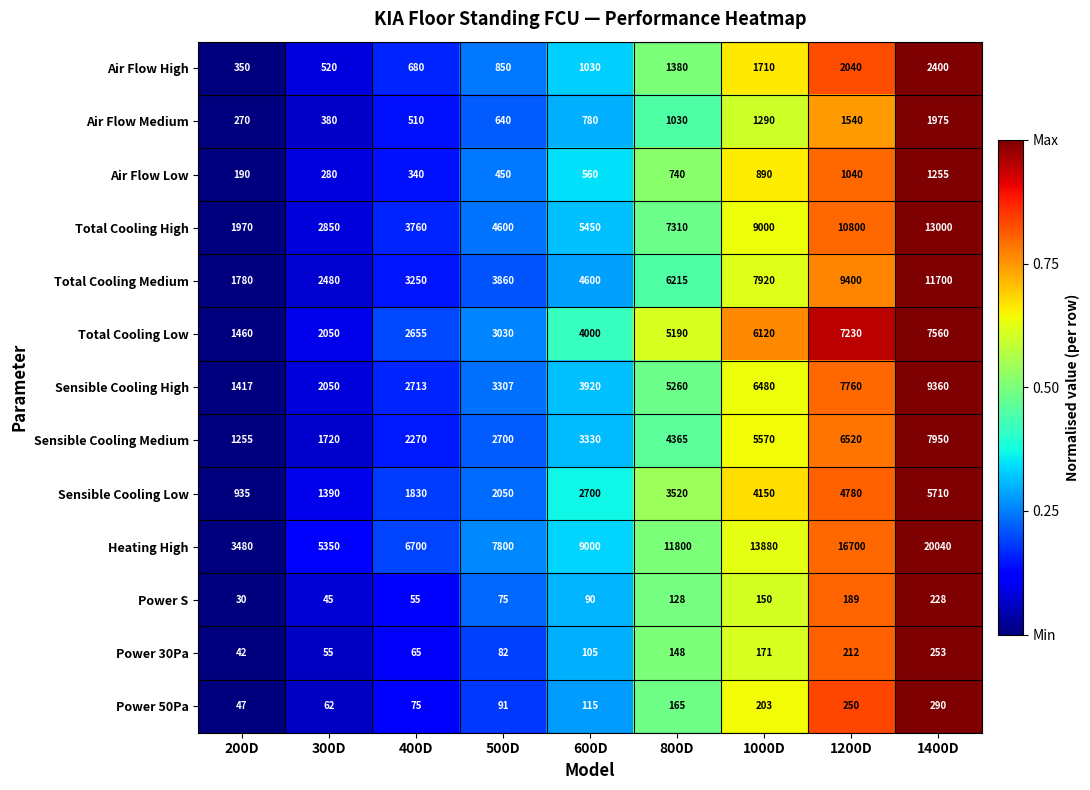

True or false: Air Flow Medium has a value of 537 at 1000D.

False